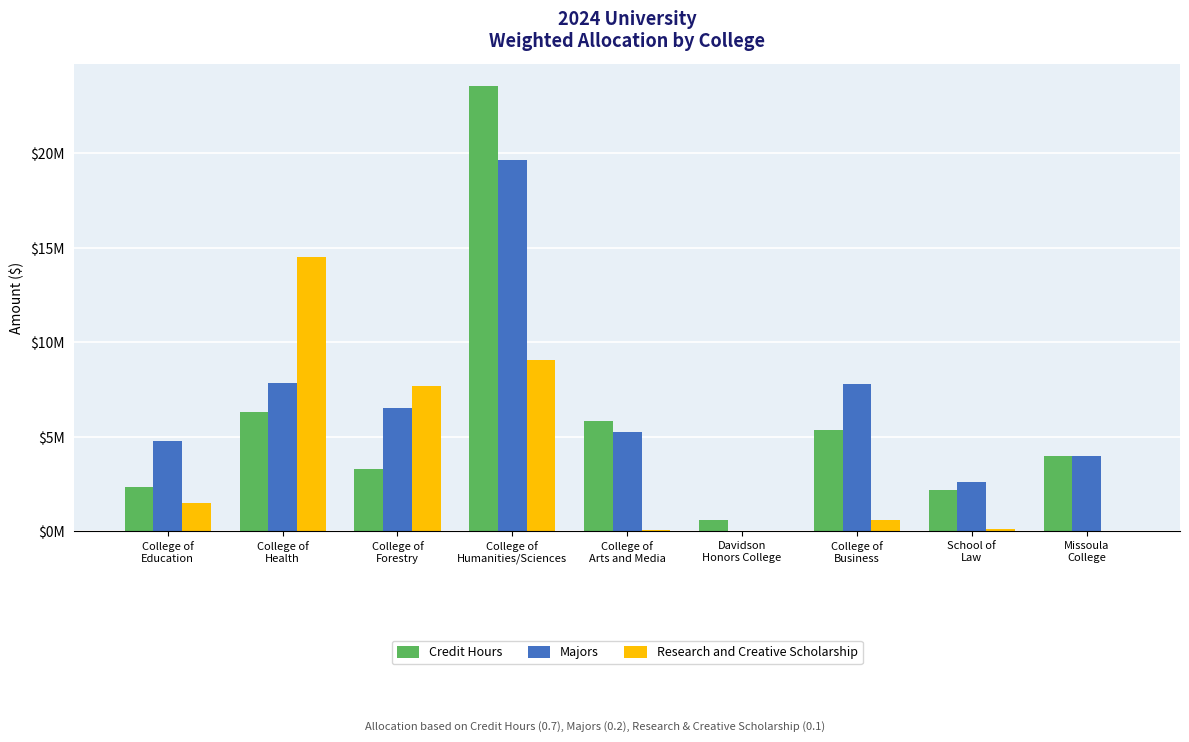

What are all the series names shown in the legend?

Credit Hours, Majors, Research and Creative Scholarship